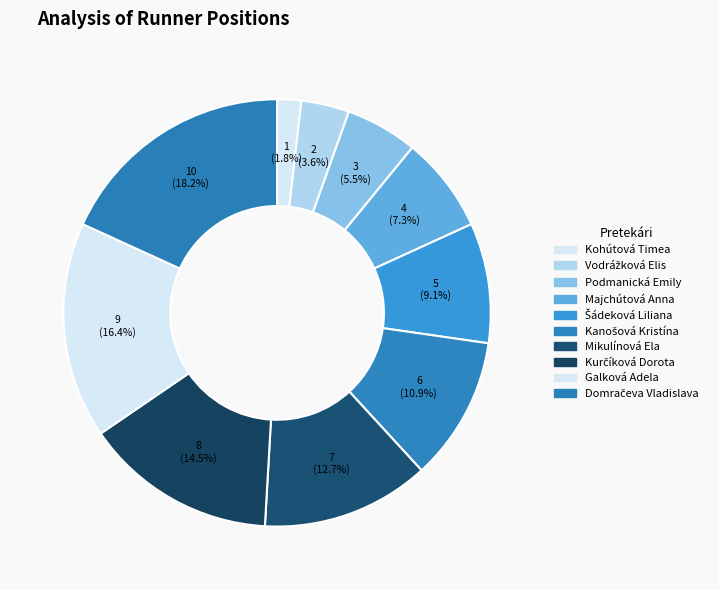

To the nearest percent, what portion does Galková Adela represent?

16%